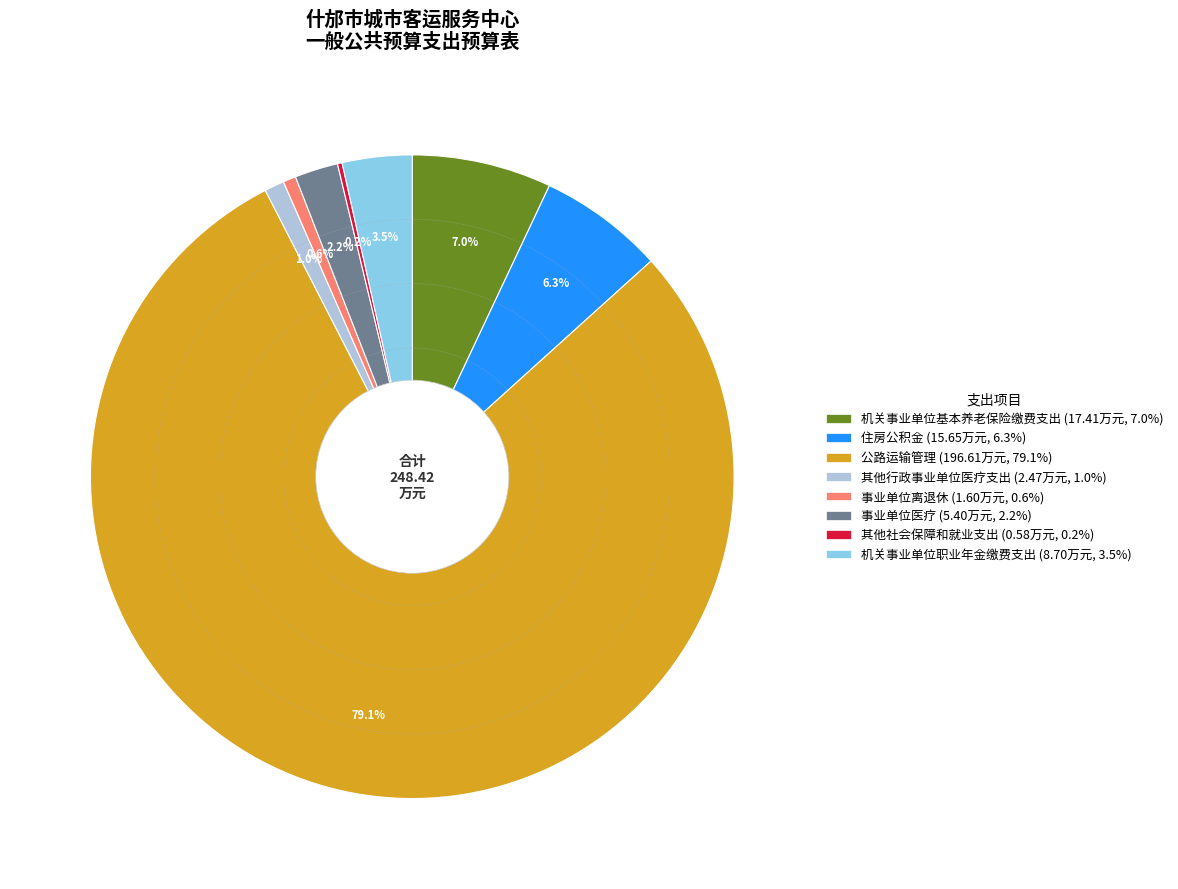

To the nearest percent, what is the combined percentage of 事业单位医疗 and 公路运输管理?

81%